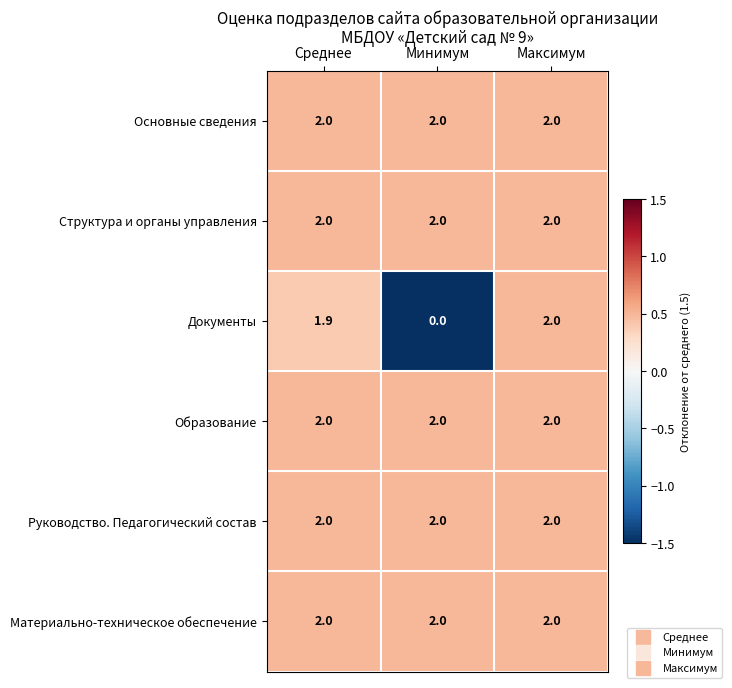

Which category has the lowest value across all series?

Минимум